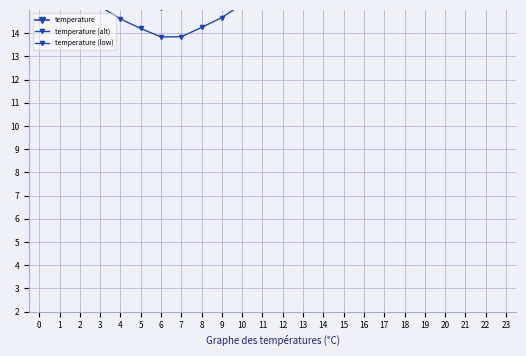

What is the sum of all temperature values?

458.4